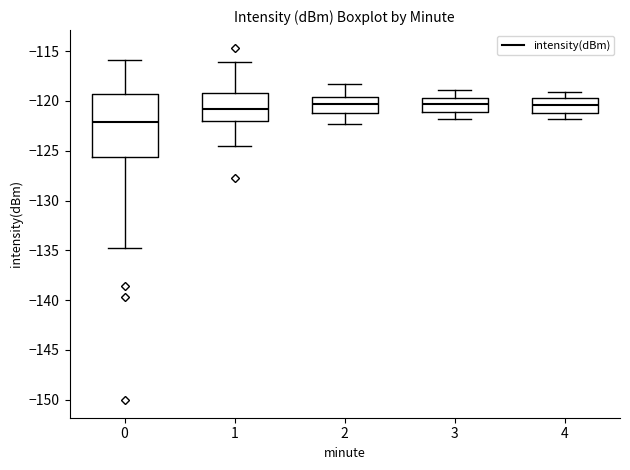

Where does the upper whisker of the box at x = 3 end on the y-axis? The values are not printed on the chart, so give them approximately, as read against the axis.

-119.0